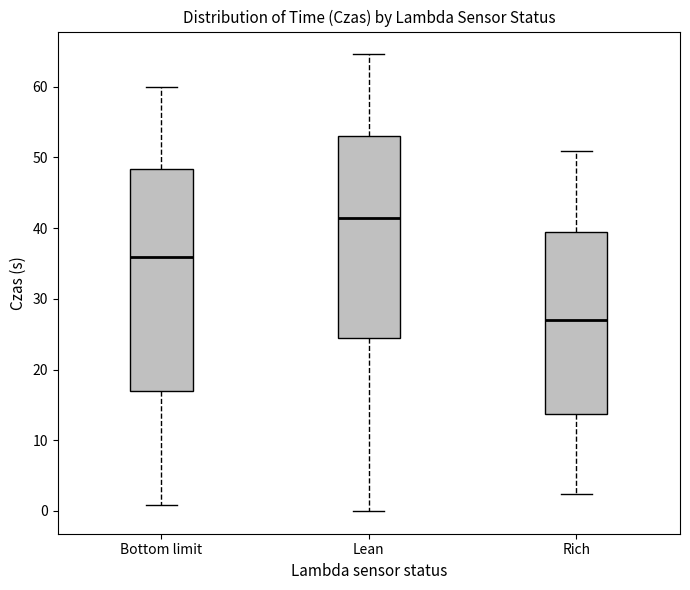

Reading left to right, transcribe this box plot: for each box, give where its median line is, the range the box spans, and where its two whiskers end, as read against the y-axis. The values are not printed on the chart, so give them approximately, as read against the axis.

Bottom limit: median 36, box 17 to 48, whiskers 1 to 60
Lean: median 41, box 24 to 53, whiskers 0 to 65
Rich: median 27, box 14 to 39, whiskers 2 to 51